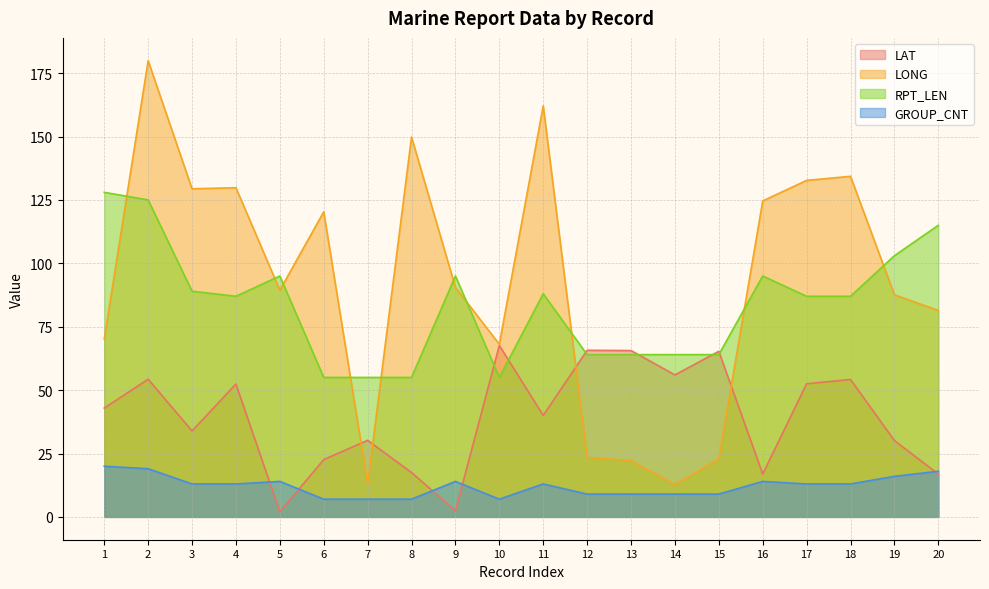

Reading left to right, extract all data points from this chart.

LAT: 1=42.9	2=54.3	3=33.9	4=52.4	5=2.0	6=22.6	7=30.2	8=17.5	9=2.4	10=67.6	11=40.0	12=65.7	13=65.6	14=56.0	15=65.3	16=16.9	17=52.5	18=54.2	19=30.1	20=16.9
LONG: 1=70.1	2=179.9	3=129.4	4=129.8	5=89.4	6=120.3	7=13.0	8=149.8	9=90.5	10=68.1	11=162.1	12=23.5	13=22.2	14=12.7	15=22.8	16=124.6	17=132.7	18=134.3	19=87.6	20=81.4
RPT_LEN: 1=128.0	2=125.0	3=89.0	4=87.0	5=95.0	6=55.0	7=55.0	8=55.0	9=95.0	10=55.0	11=88.0	12=64.0	13=64.0	14=64.0	15=64.0	16=95.0	17=87.0	18=87.0	19=103.0	20=115.0
GROUP_CNT: 1=20.0	2=19.0	3=13.0	4=13.0	5=14.0	6=7.0	7=7.0	8=7.0	9=14.0	10=7.0	11=13.0	12=9.0	13=9.0	14=9.0	15=9.0	16=14.0	17=13.0	18=13.0	19=16.0	20=18.0